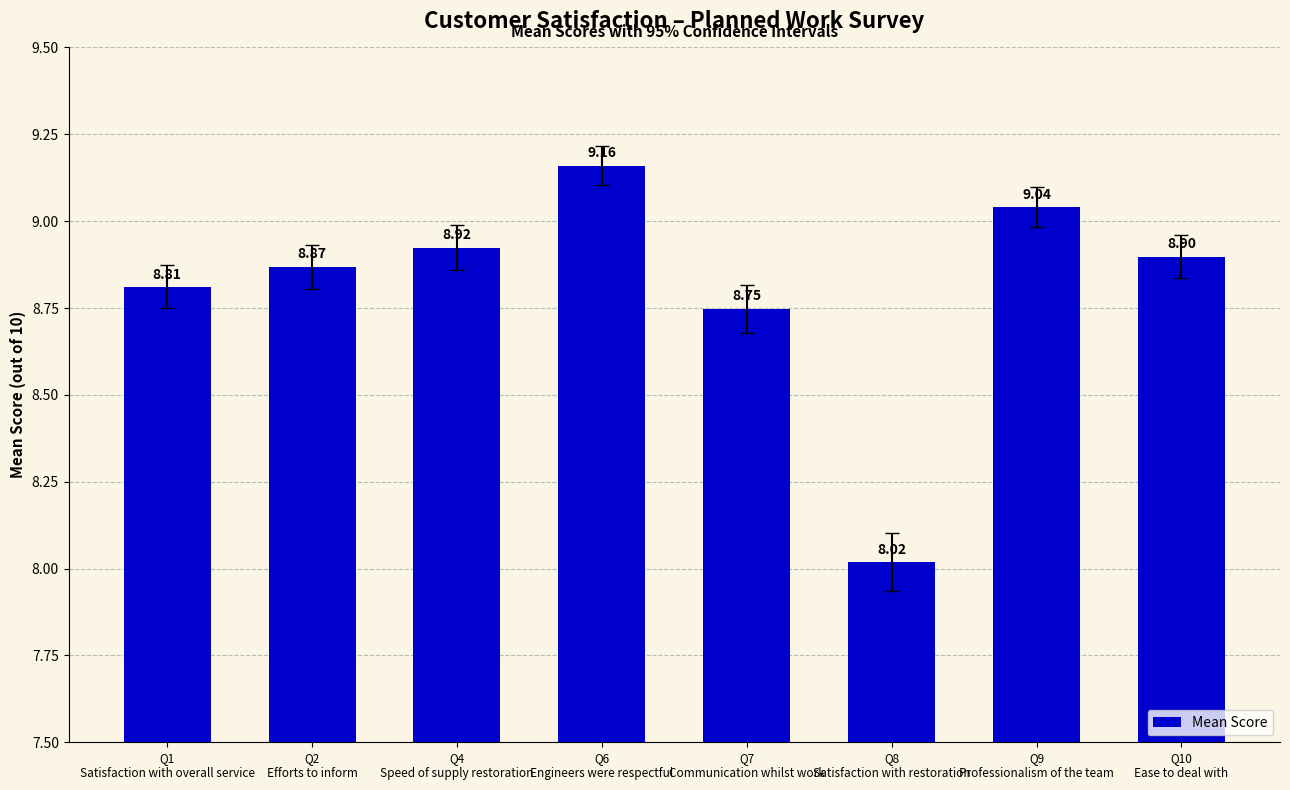

What is the sum of all values?

70.5